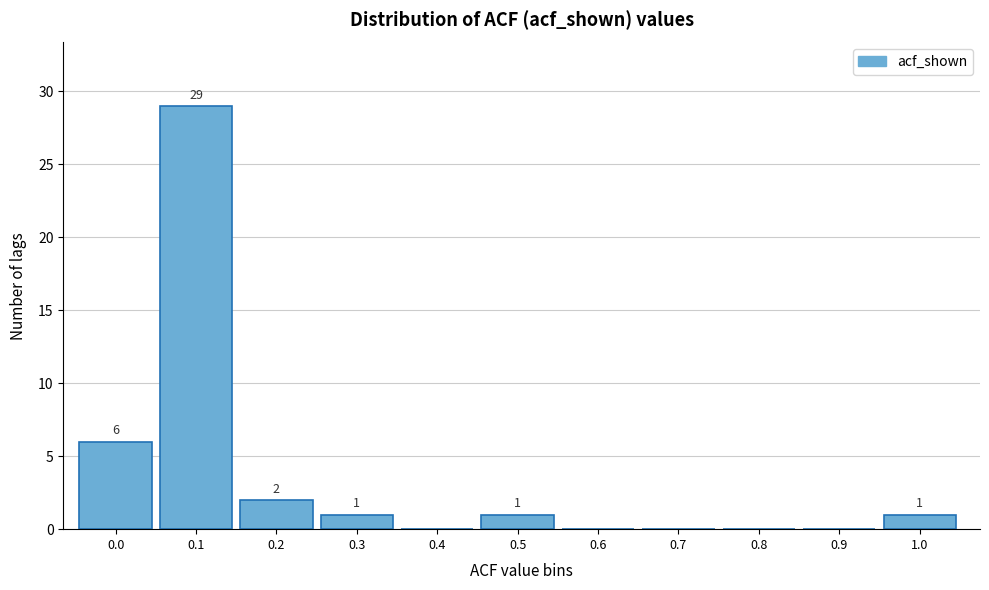

Reading left to right, transcribe all the data shown in this chart.

0.0=6	0.1=29	0.2=2	0.3=1	0.4=0	0.5=1	0.6=0	0.7=0	0.8=0	0.9=0	1.0=1